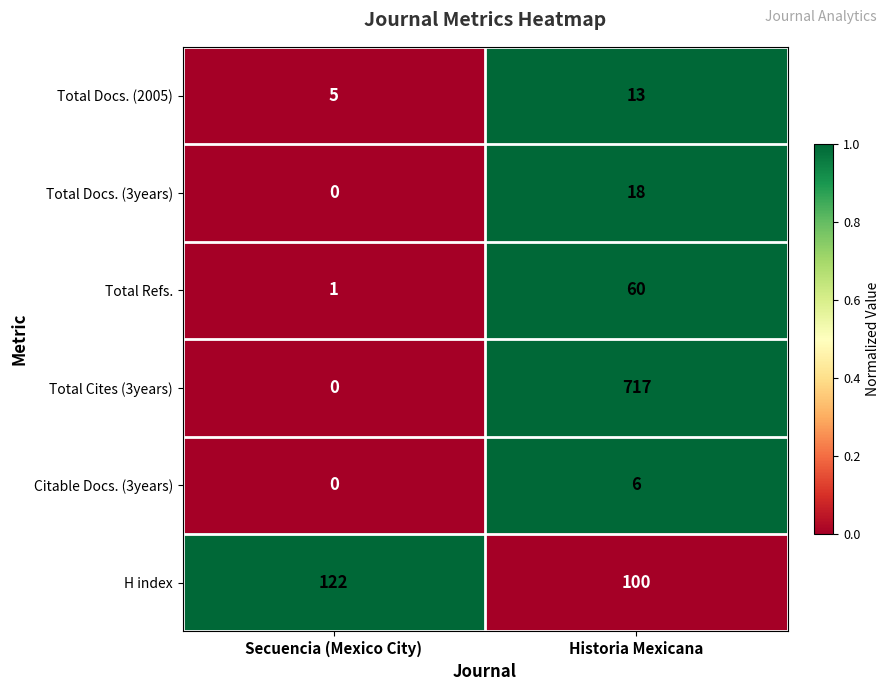

At which label is Total Docs. (2005) closest to 9?

Secuencia (Mexico City)